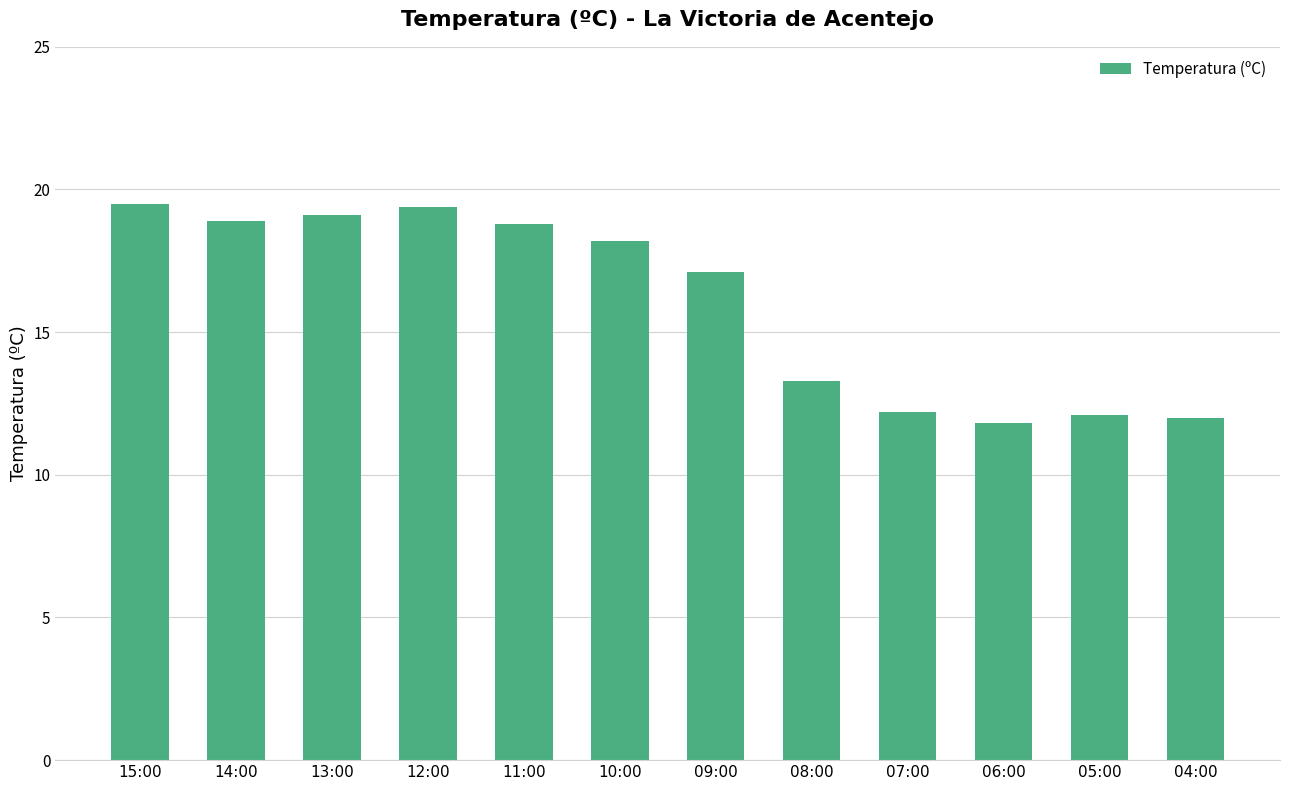

Which label corresponds to the smallest value in the chart?

06:00